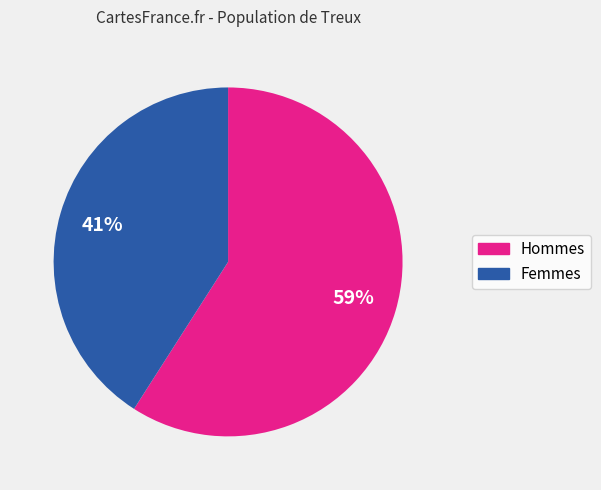

To the nearest percent, what is the difference between the largest and smallest slice percentages?

18%